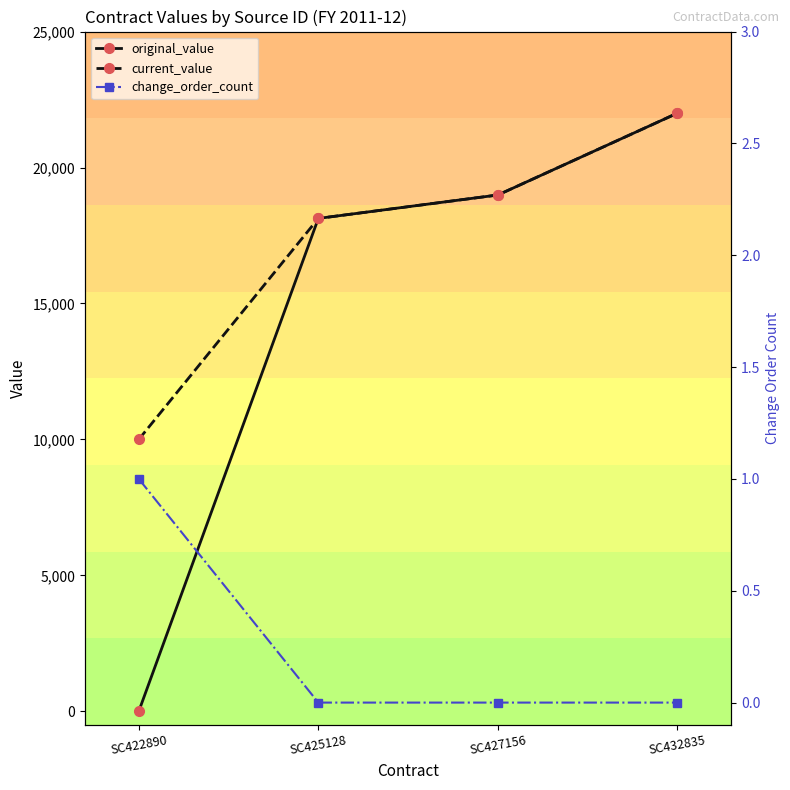

Which category has the lowest value across all series?

SC422890